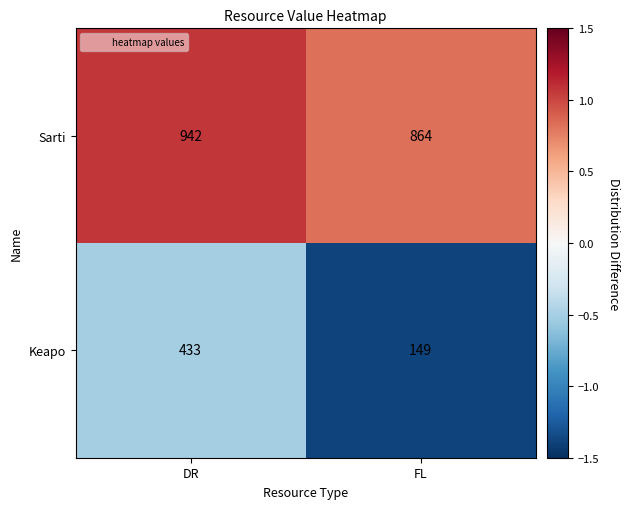

Reading left to right, list all the values displayed in this chart.

Sarti: DR=942	FL=864
Keapo: DR=433	FL=149